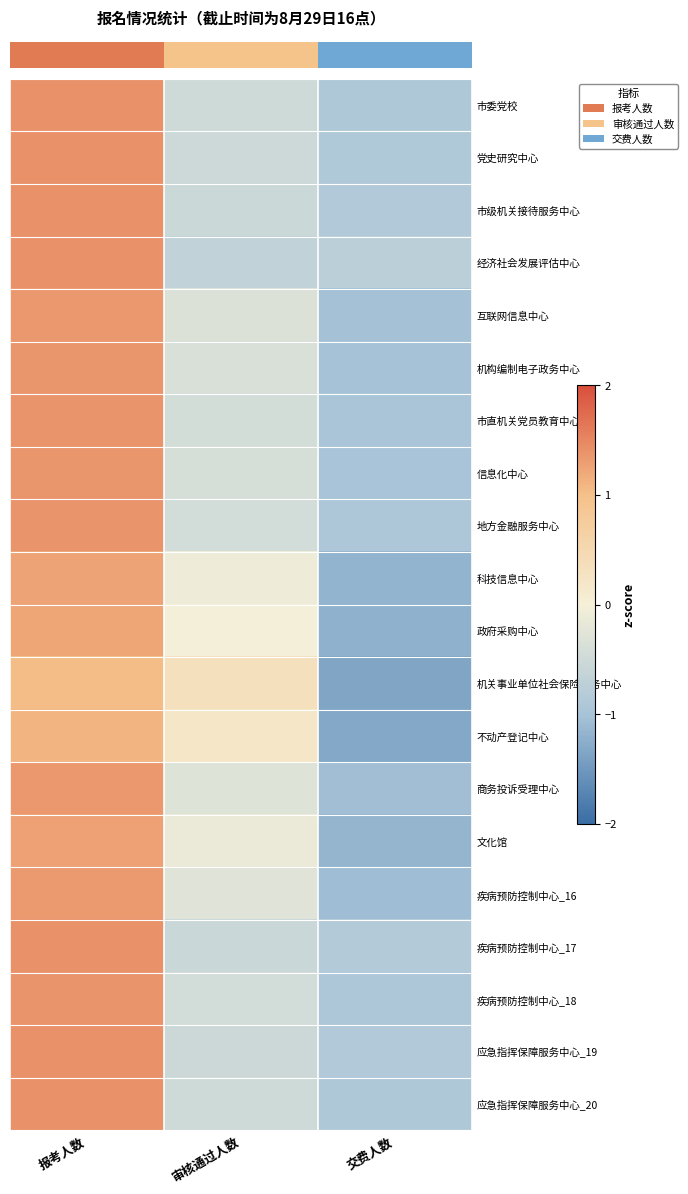

What is the spread (max minus min) of values at 审核通过人数?

1.0